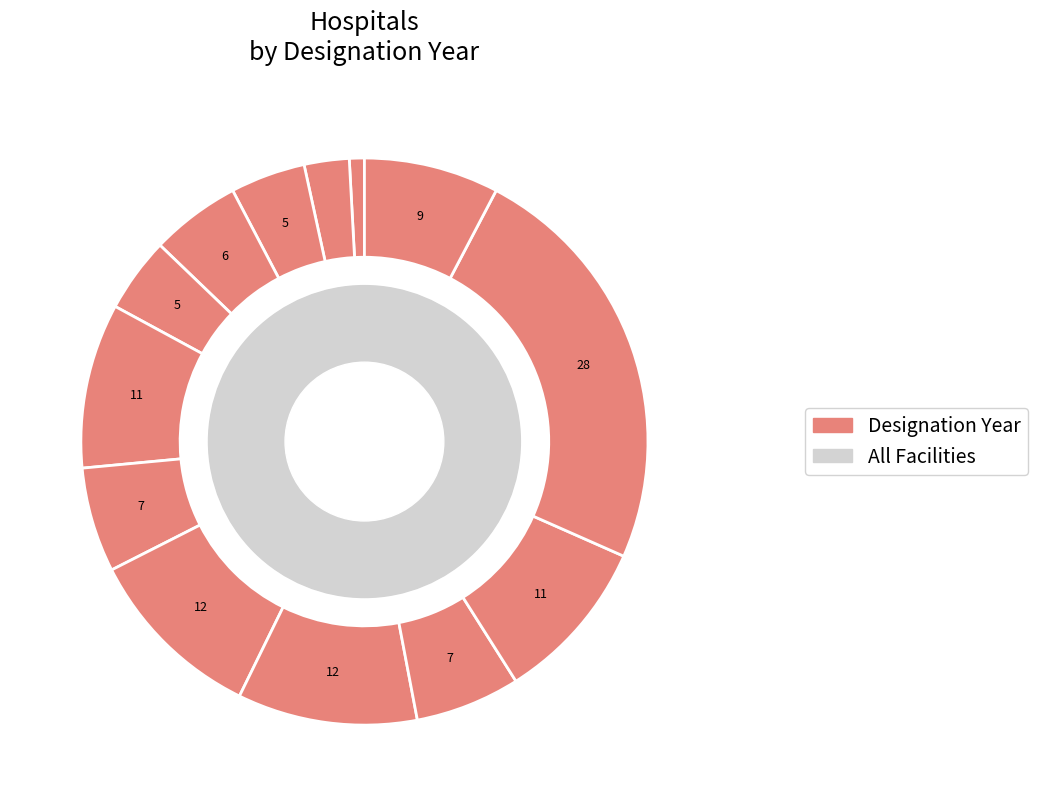

How many segments does this pie chart have?

13